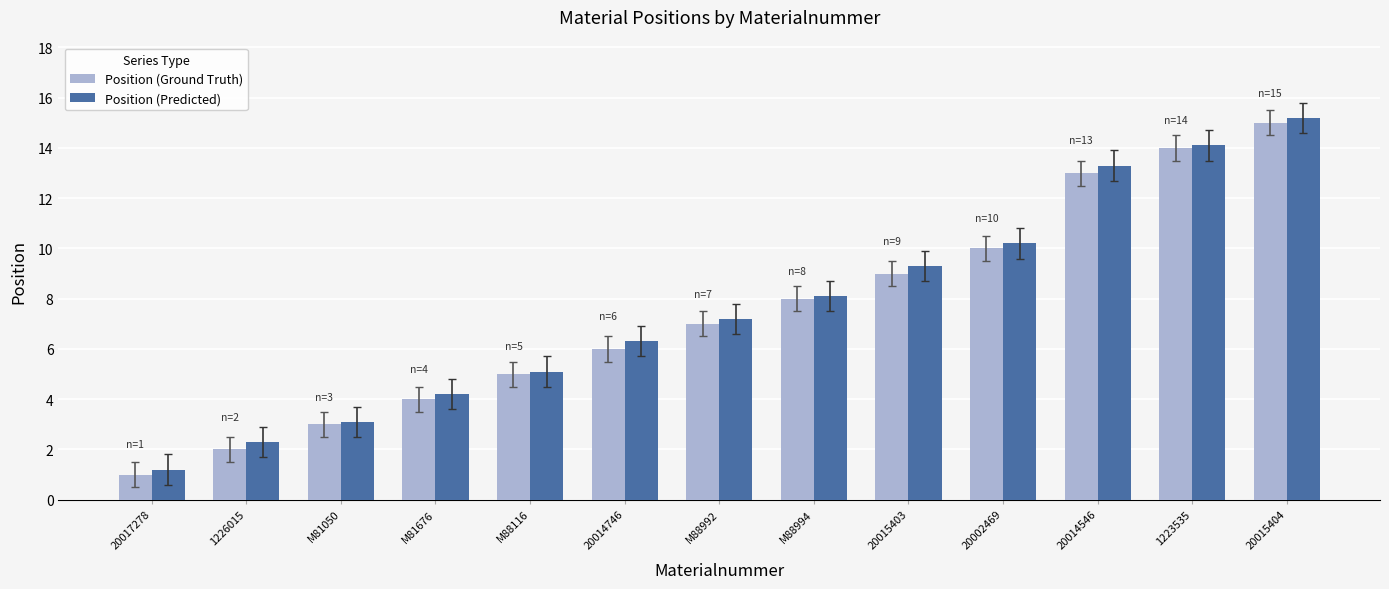

What position from the right is 20015404?

1